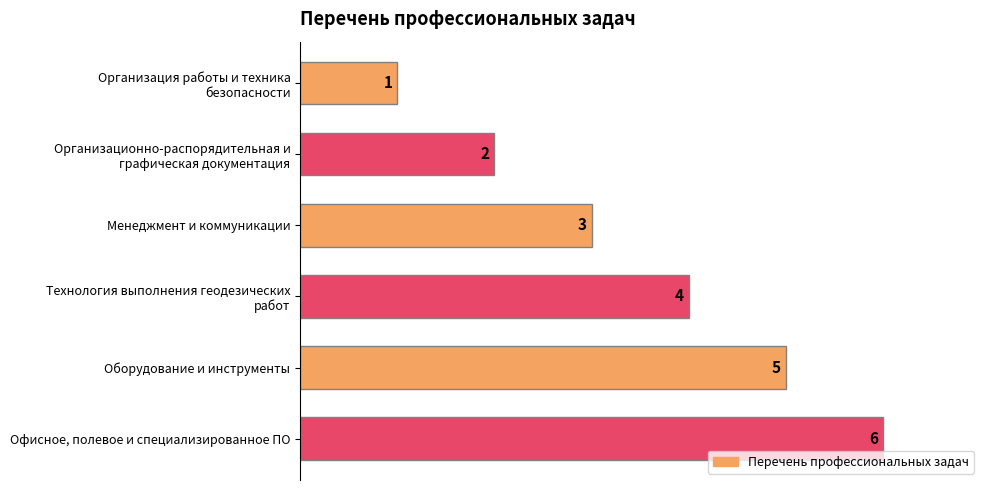

How many series are shown in this chart?

1